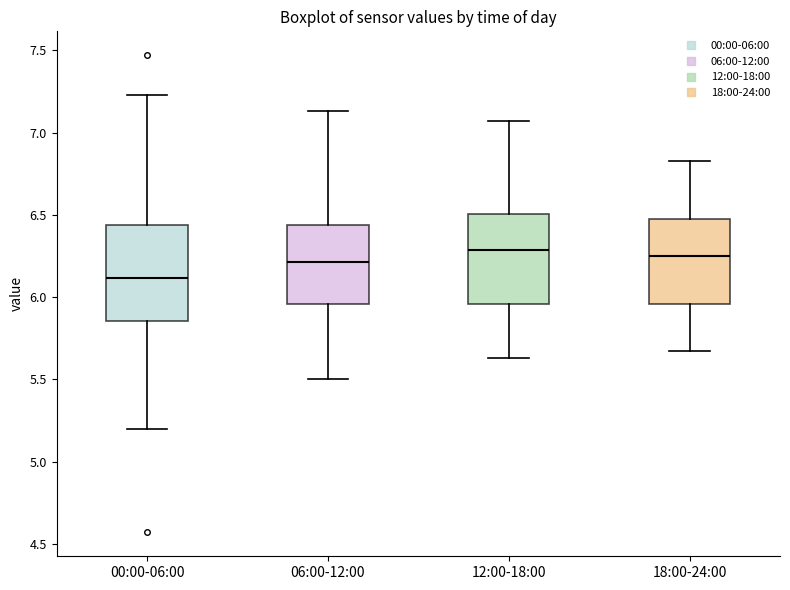

Reading left to right, transcribe this box plot: for each box, give where its median line is, the range the box spans, and where its two whiskers end, as read against the y-axis. The values are not printed on the chart, so give them approximately, as read against the axis.

00:00-06:00: median 6.10, box 5.85 to 6.45, whiskers 5.20 to 7.25
06:00-12:00: median 6.20, box 5.95 to 6.45, whiskers 5.50 to 7.15
12:00-18:00: median 6.30, box 5.95 to 6.50, whiskers 5.65 to 7.05
18:00-24:00: median 6.25, box 5.95 to 6.50, whiskers 5.65 to 6.85